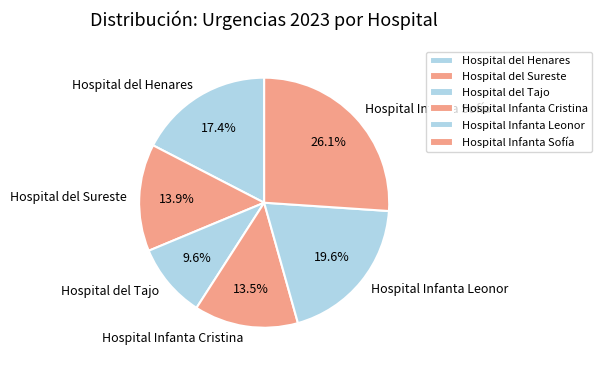

To the nearest percent, what is the combined percentage of Hospital Infanta Leonor and Hospital Infanta Cristina?

33%